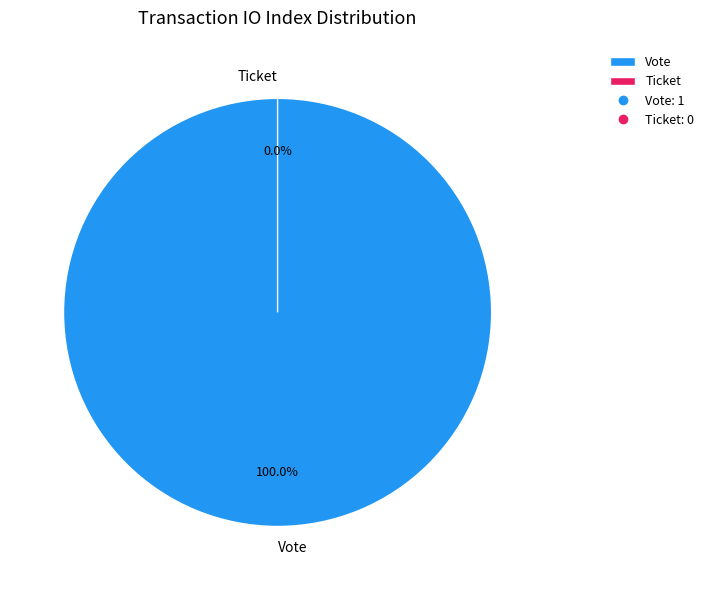

What is the smallest slice in the pie chart?

Ticket